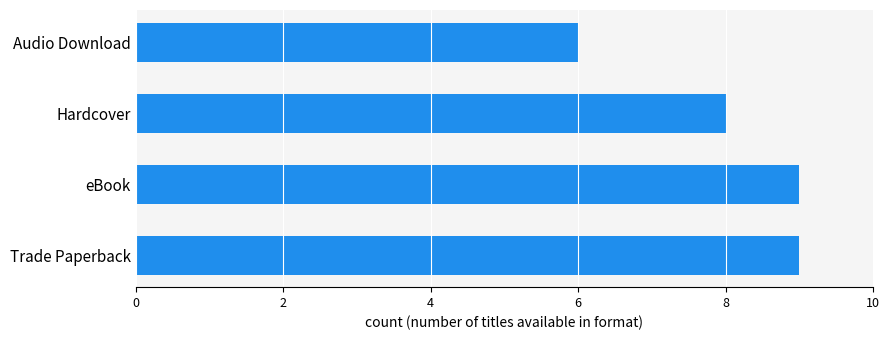

Reading top to bottom, transcribe all the data shown in this chart.

6	8	9	9